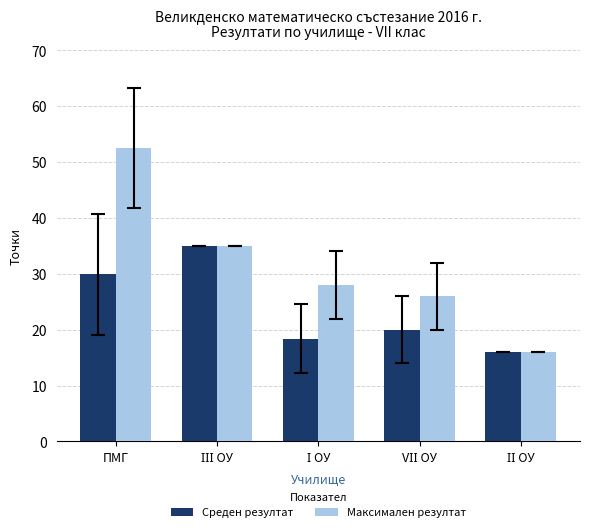

What is the highest value of the Среден резултат series?

35.0